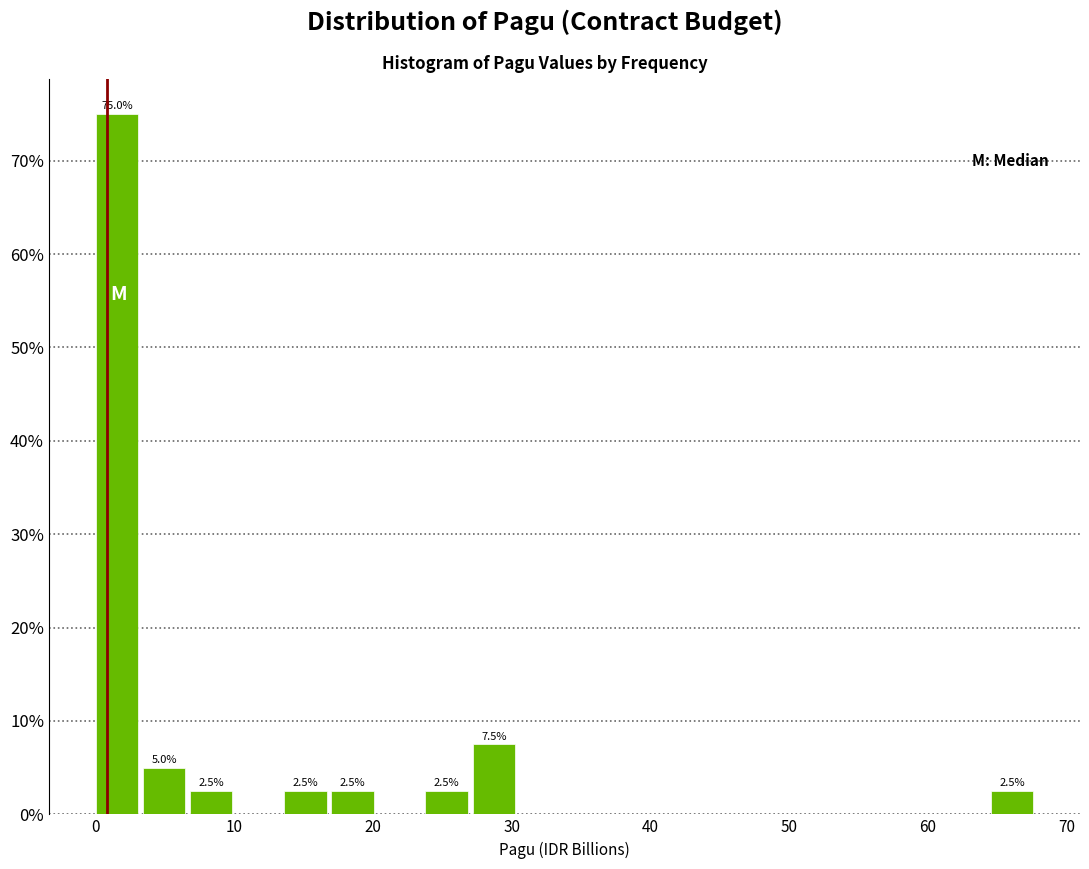

Around what value on the x-axis is the tallest bar? Give the approximate position of its centre, as read against the axis.

2